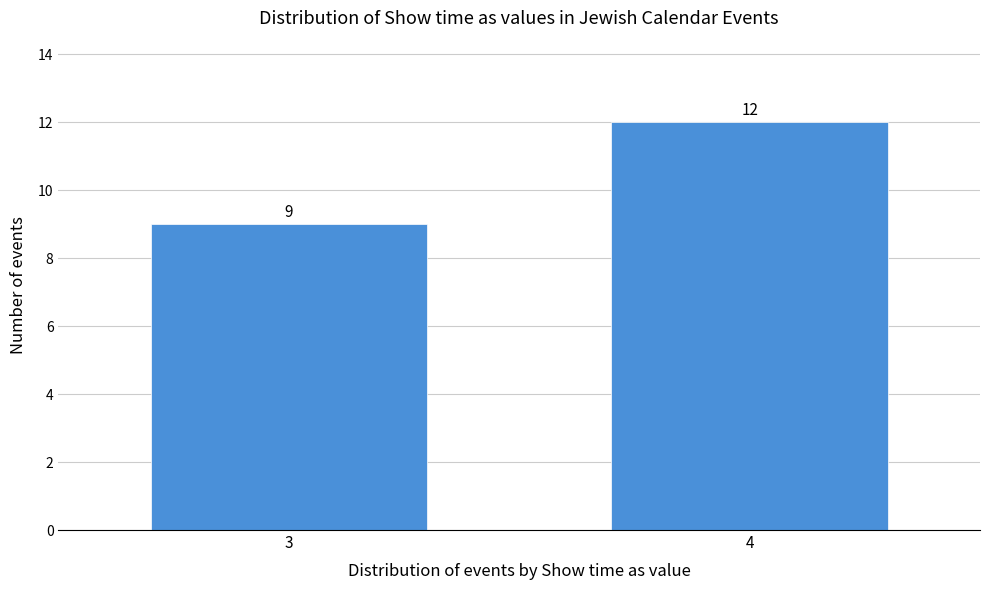

Reading right to left, extract all data points from this chart.

12	9